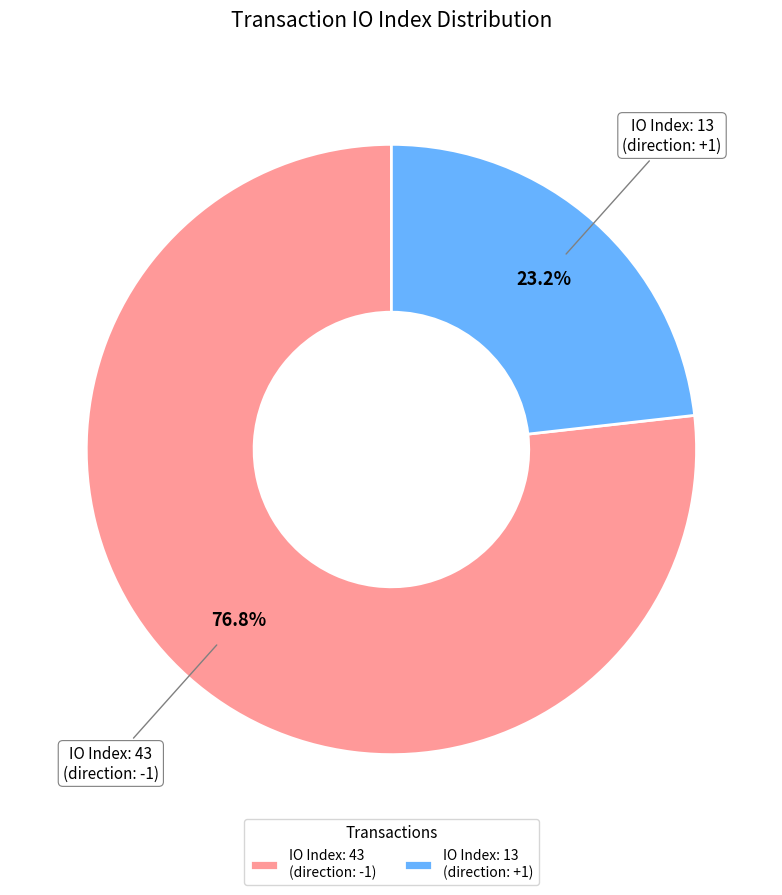

Which slice represents more than half of the pie?

IO Index: 43 (direction: -1)